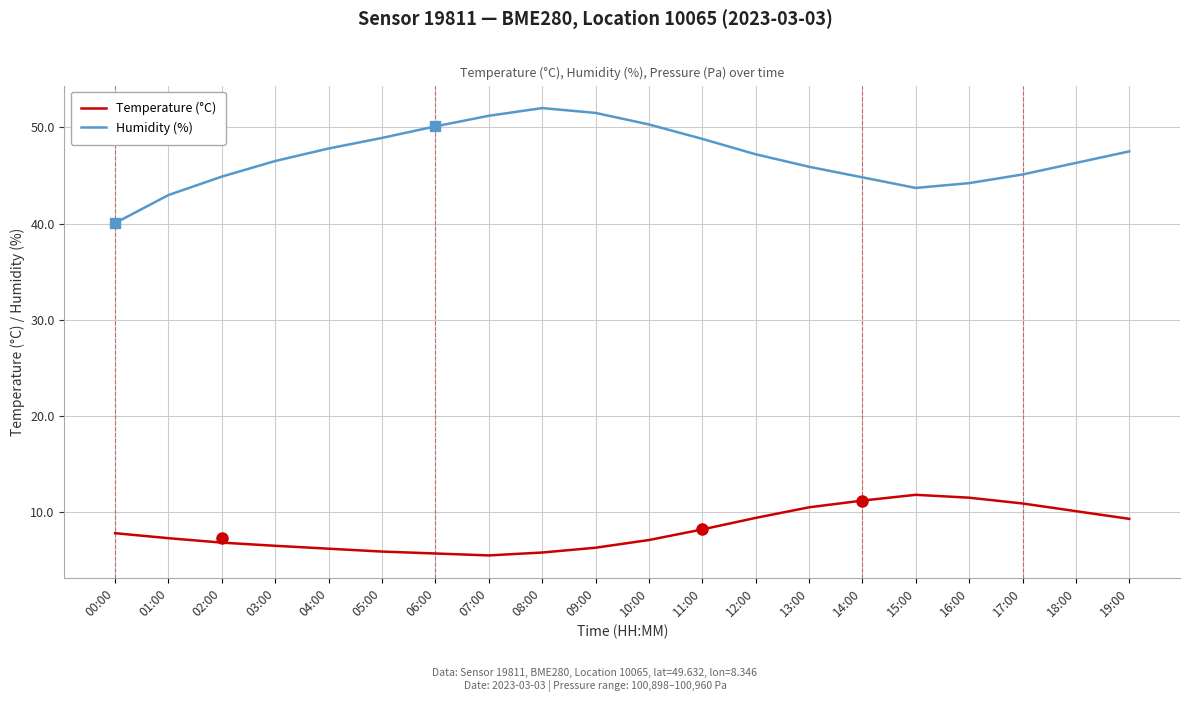

Is it true that Temperature (°C) equals 3.7 at 10:00?

False